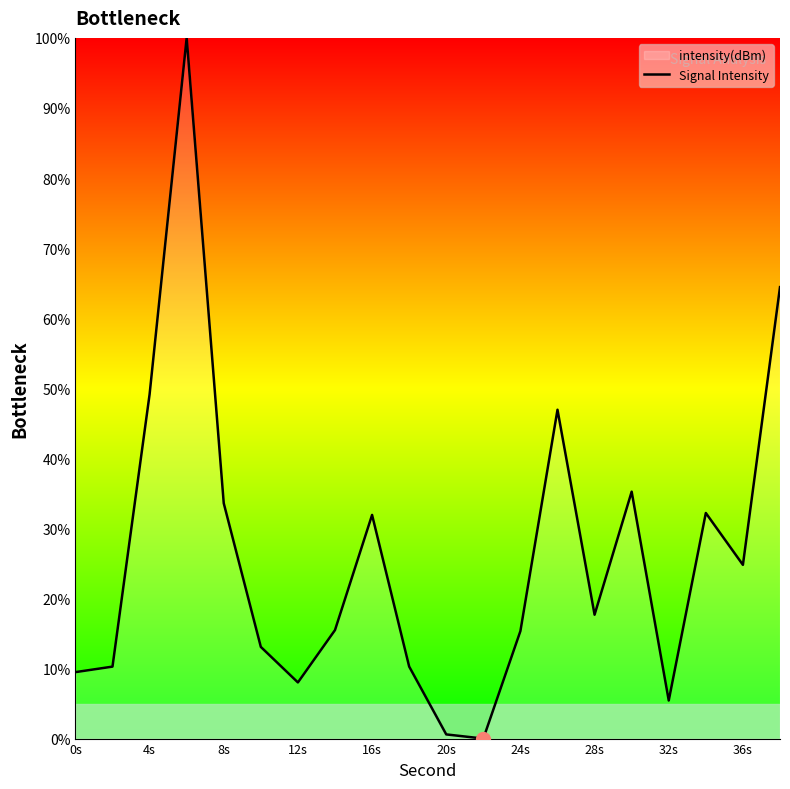

What is the difference between the maximum and minimum values?

100.0